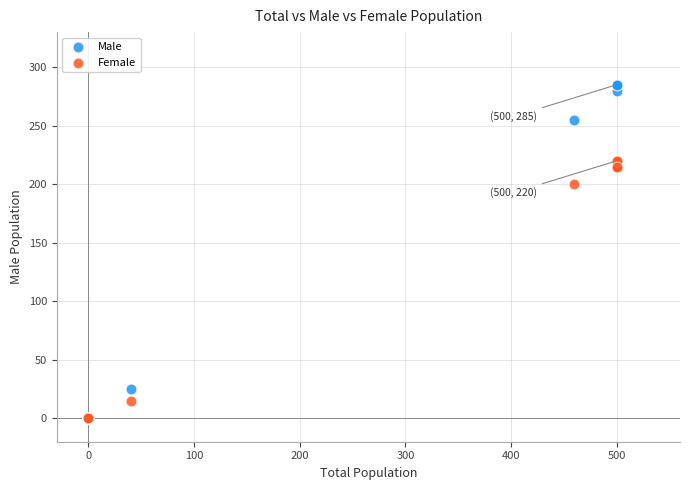

What are all the series names shown in the legend?

Male, Female